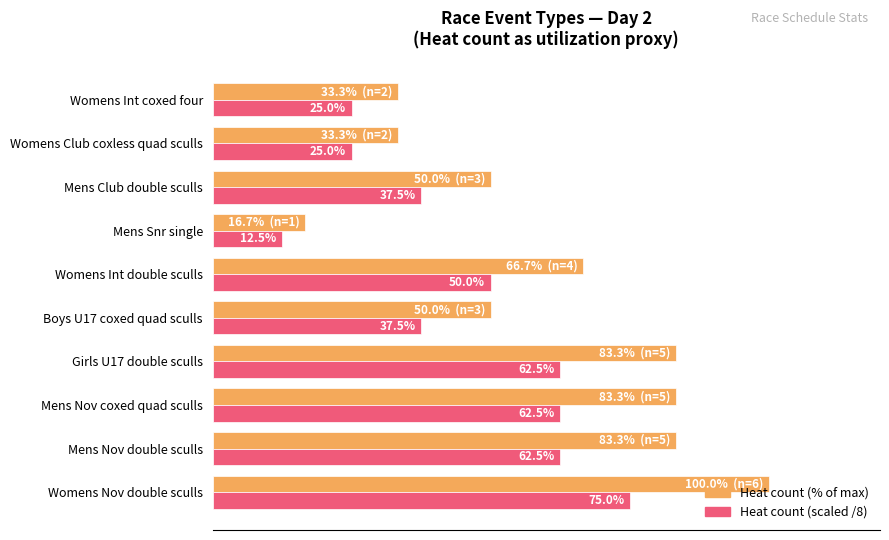

Which category has the highest value across all series?

Womens Nov double sculls